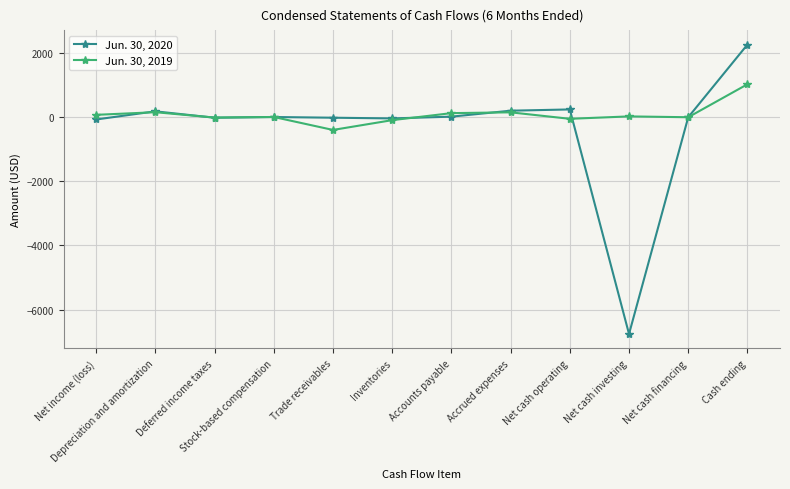

At which label does Jun. 30, 2019 reach its minimum?

Trade receivables